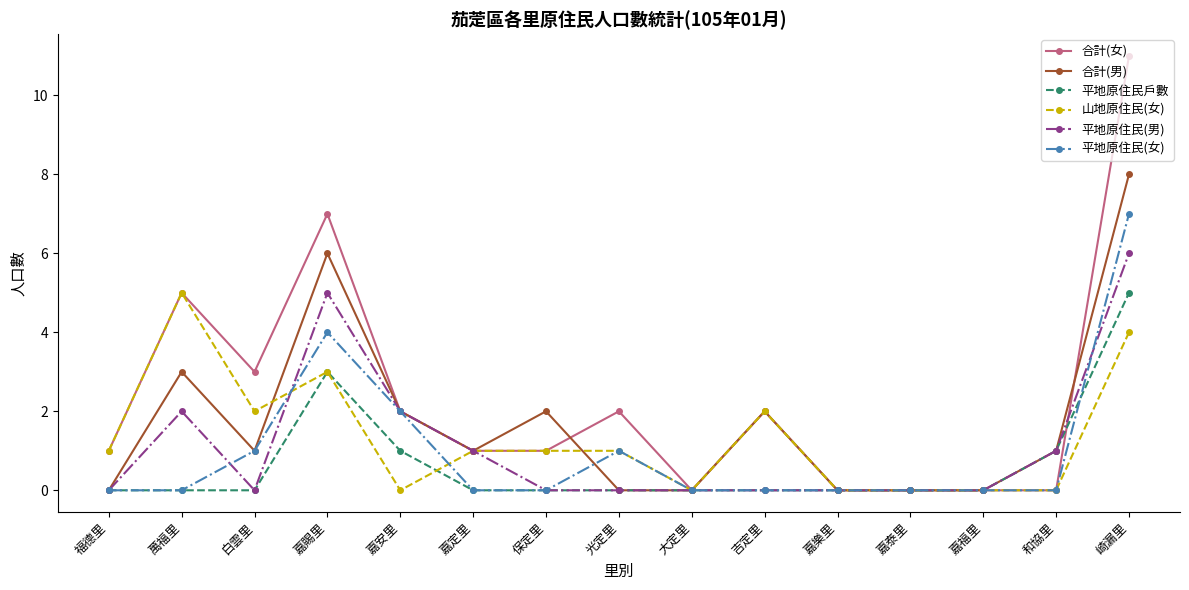

What is the difference between the highest and lowest values at 嘉定里?

1